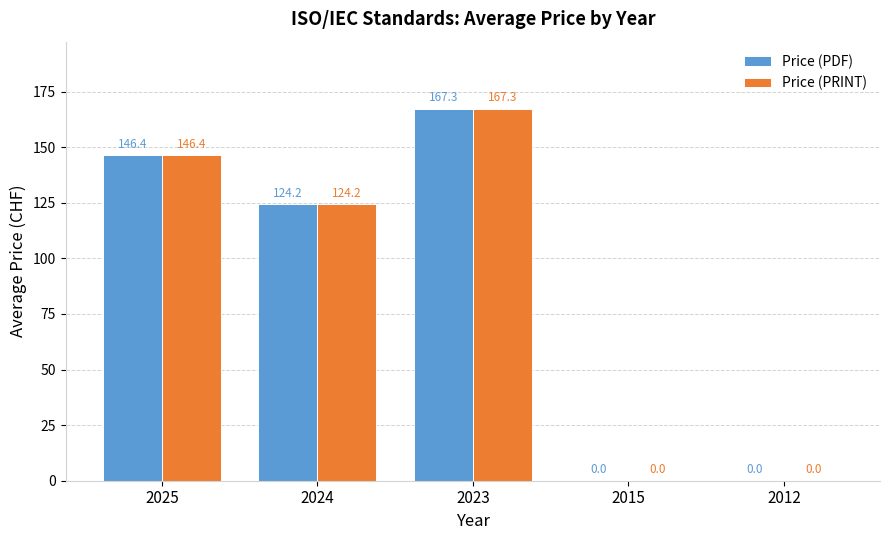

At which label is Price (PDF) closest to 83?

2024